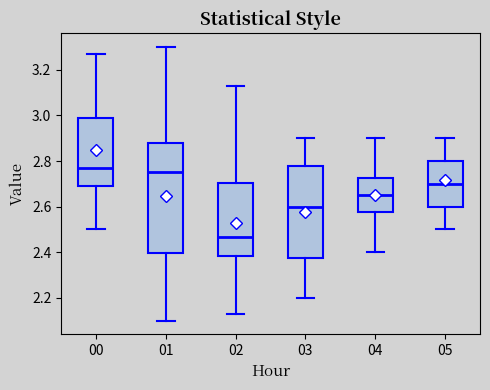

Reading left to right, transcribe this box plot: for each box, give where its median line is, the range the box spans, and where its two whiskers end, as read against the y-axis. The values are not printed on the chart, so give them approximately, as read against the axis.

00: median 2.78, box 2.70 to 3.00, whiskers 2.50 to 3.28
01: median 2.76, box 2.40 to 2.88, whiskers 2.10 to 3.30
02: median 2.46, box 2.38 to 2.70, whiskers 2.14 to 3.14
03: median 2.60, box 2.38 to 2.78, whiskers 2.20 to 2.90
04: median 2.66, box 2.58 to 2.72, whiskers 2.40 to 2.90
05: median 2.70, box 2.60 to 2.80, whiskers 2.50 to 2.90